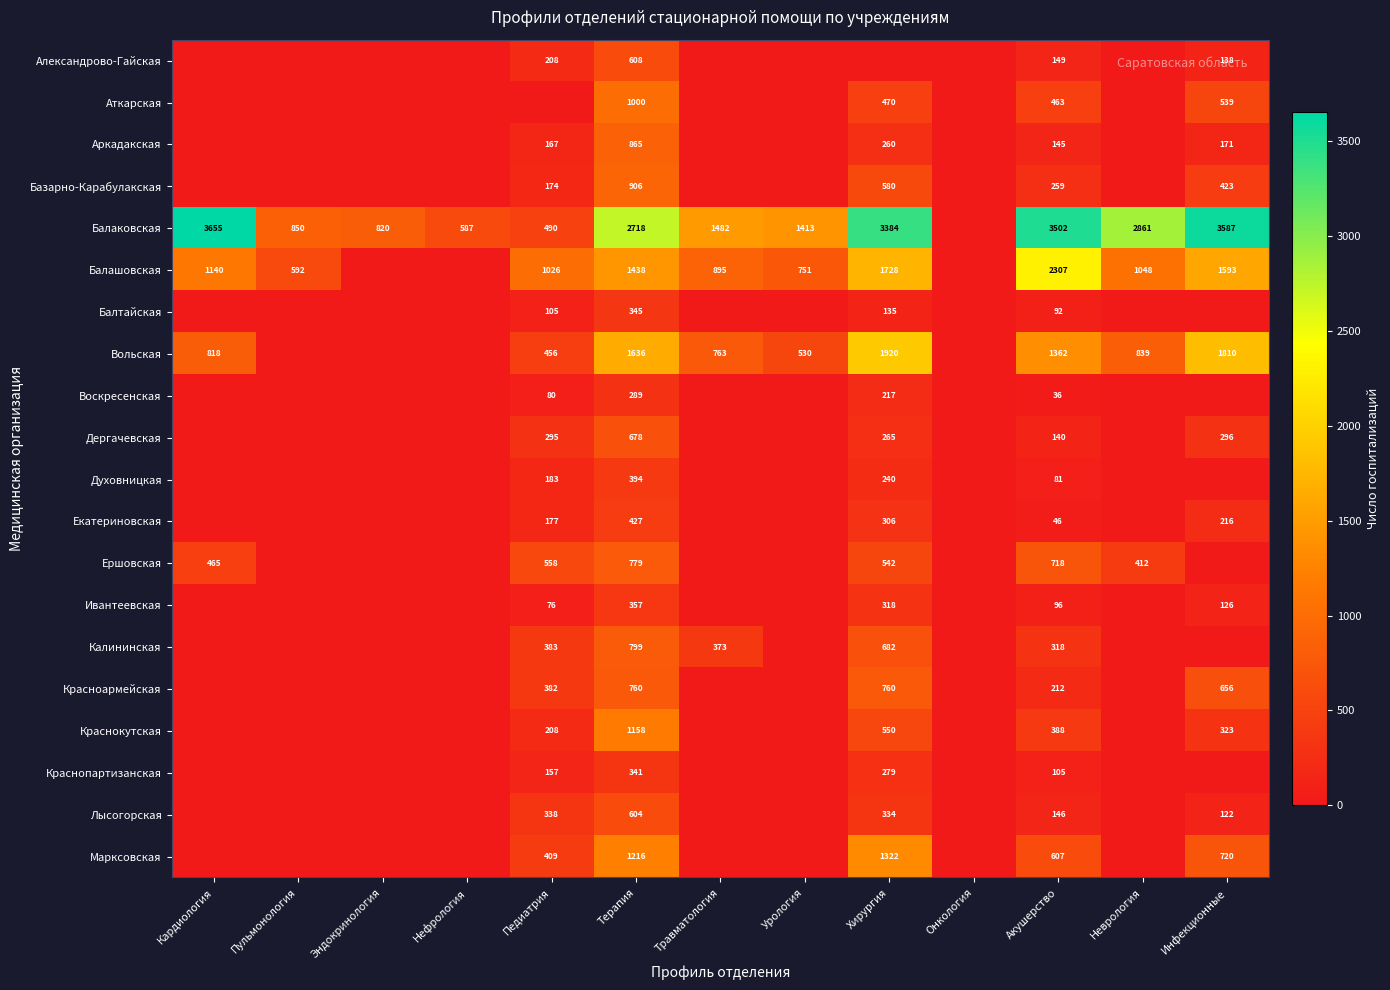

Is the value of Александрово-Гайская at Педиатрия greater than the value of Балашовская at Урология?

No